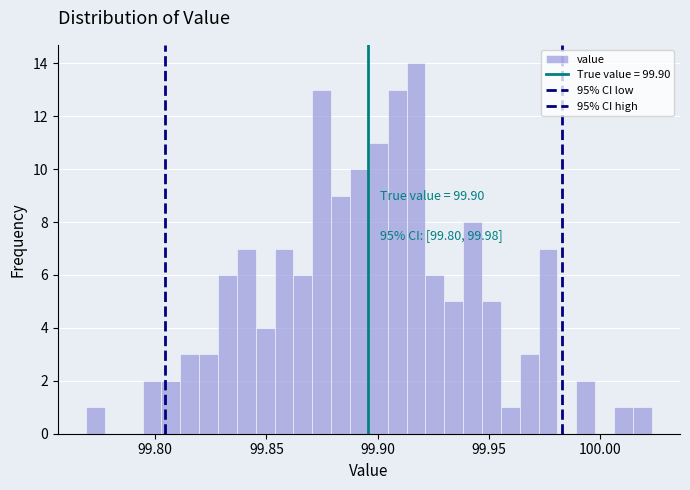

Read against the x-axis, roughly where is the centre of the tallest bar?

99.915